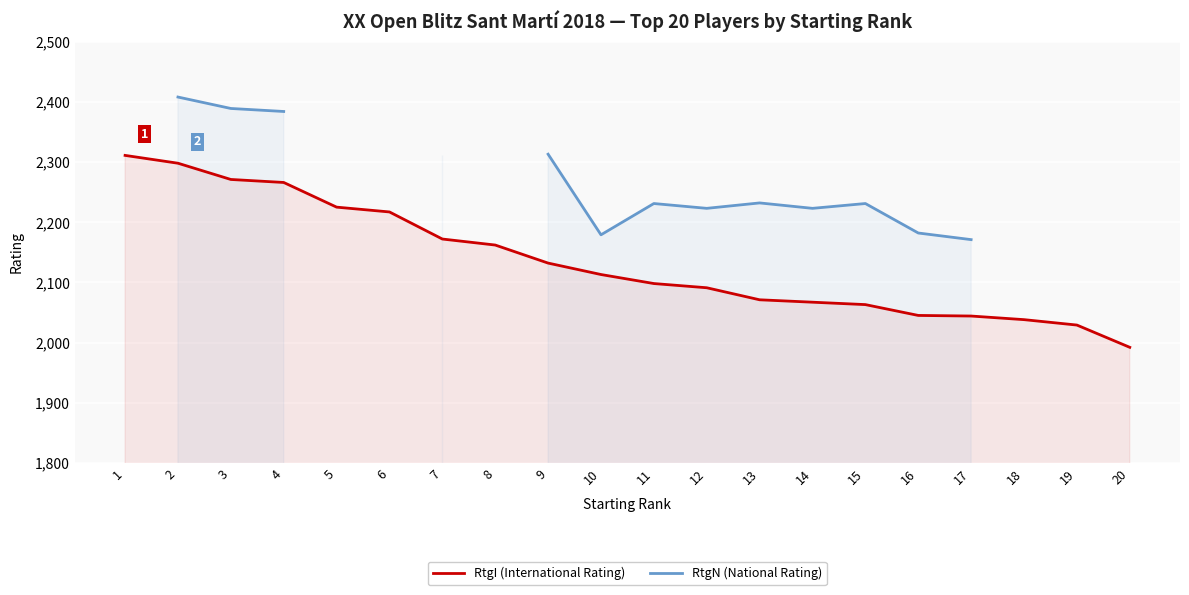

The value of RtgI (International Rating) at 14 is 2067. True or false?

True